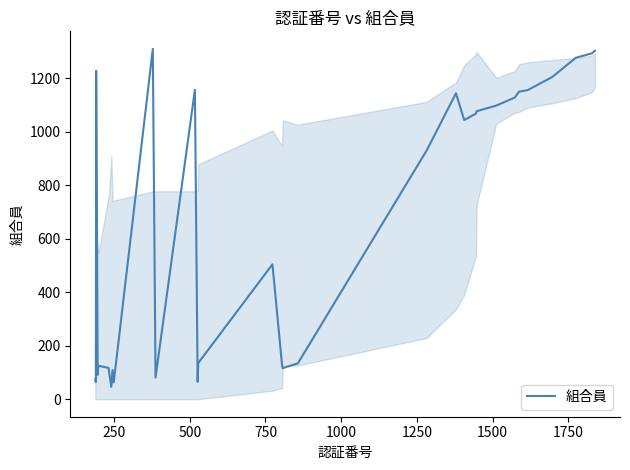

How many lines are shown in the chart?

1